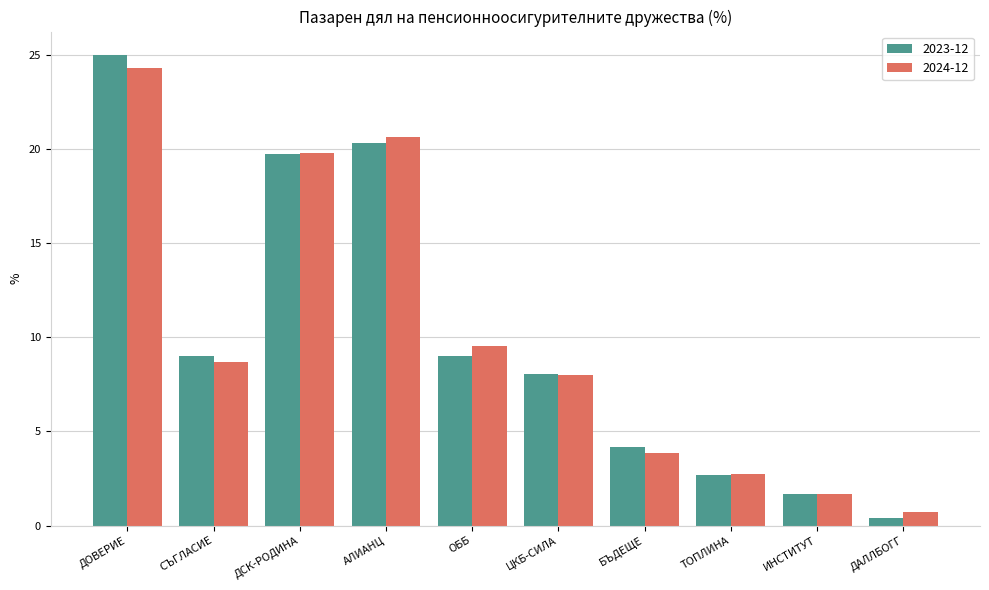

Are the bars grouped side by side (vs. stacked)?

Yes